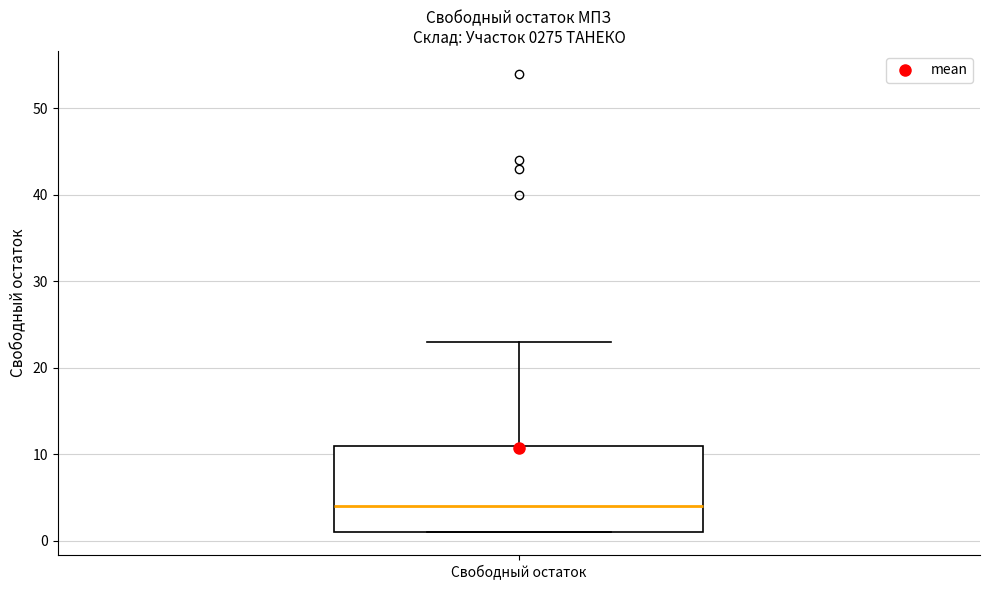

Read this box plot against the y-axis: the position of the median line, the range covered by the box, and the ends of both whiskers. The values are not printed on the chart, so give them approximately, as read against the axis.

median 4, box 1 to 11, whiskers 1 to 23